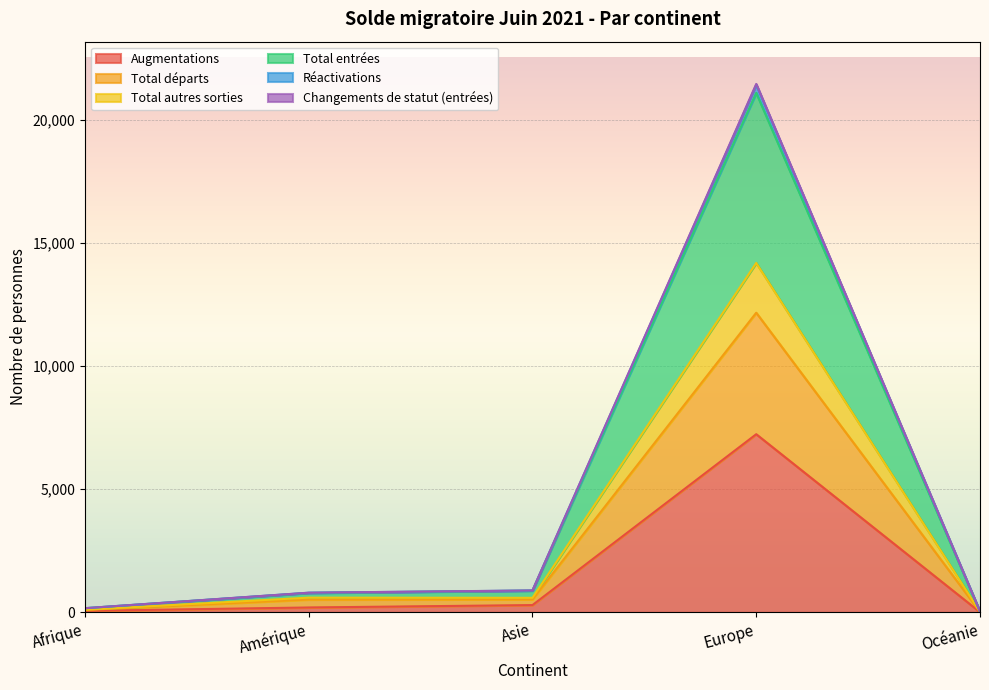

At which label is Réactivations closest to 10725?

Asie